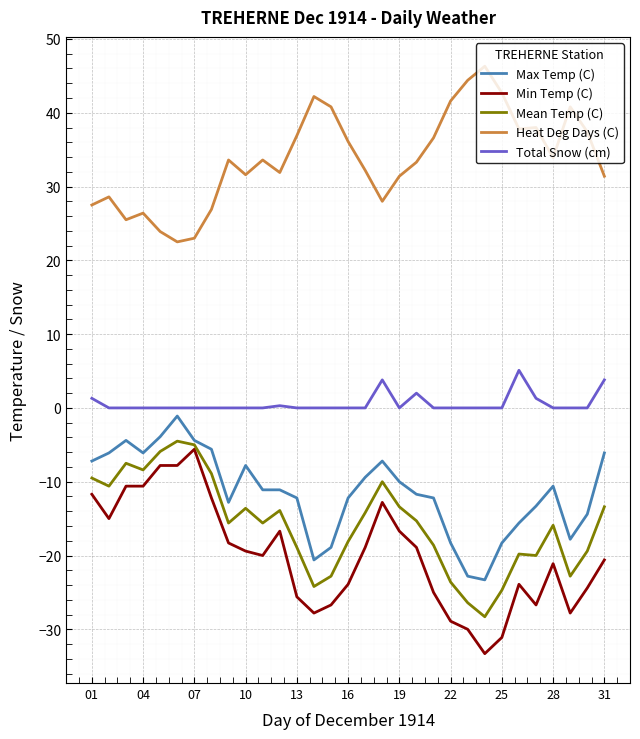

True or false: Heat Deg Days (C) and Mean Temp (C) cross at least once.

False